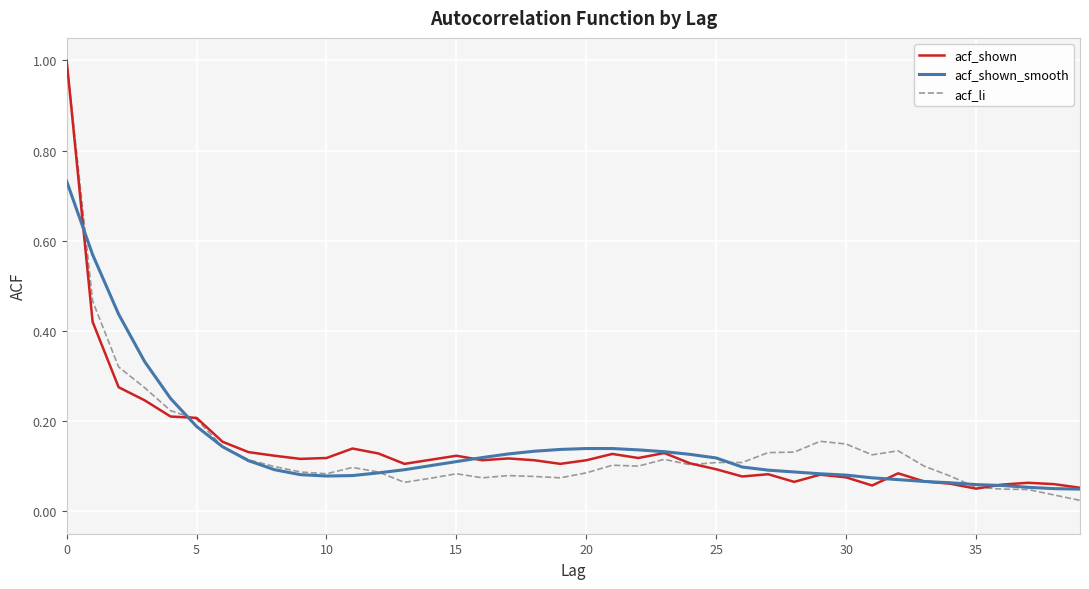

What is the maximum value shown in the chart?

1.0